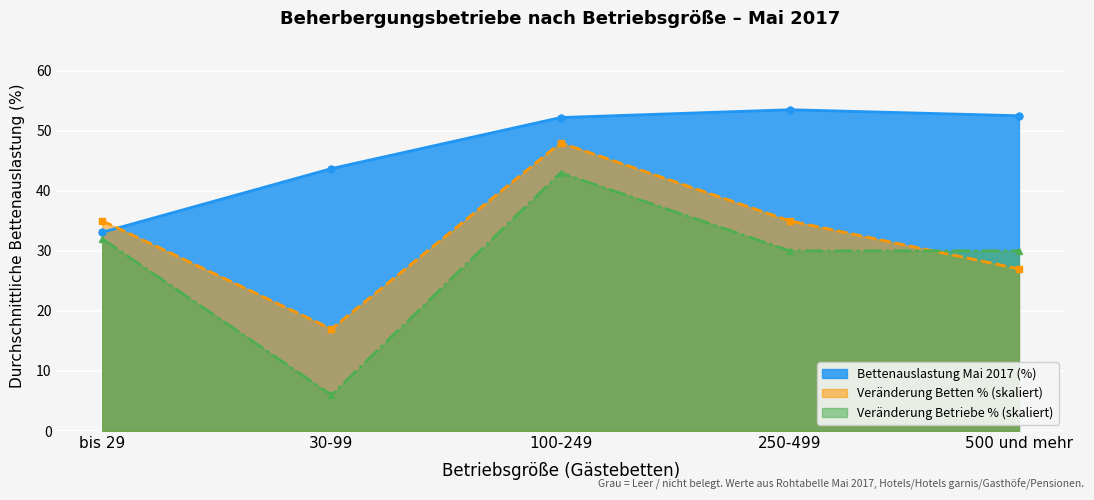

Rank the series by their average value, from lowest to highest.

Veränderung Betriebe % (skaliert), Veränderung Betten % (skaliert), Bettenauslastung Mai 2017 (%)